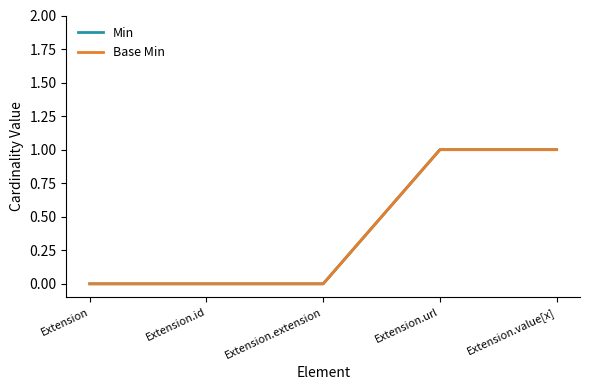

Does the chart have visible grid lines?

No